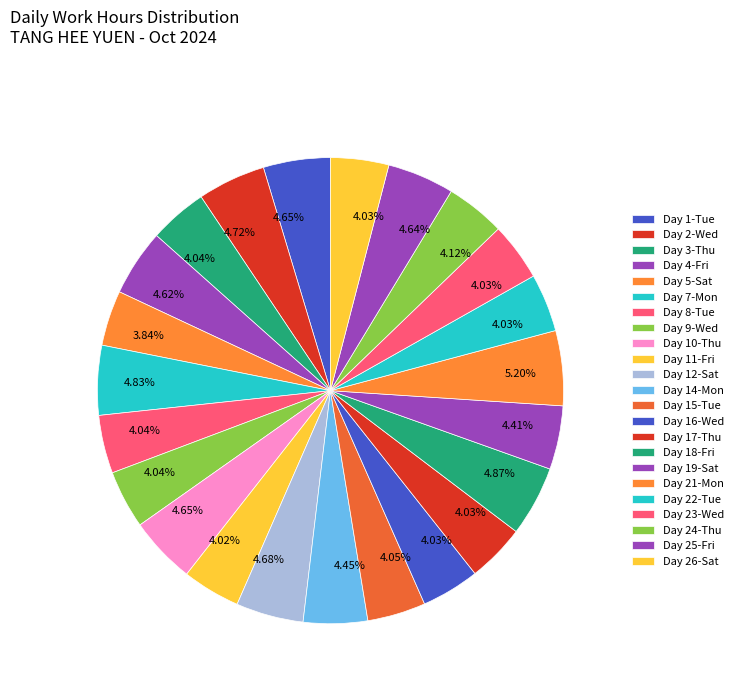

Count the number of slices in the pie.

23